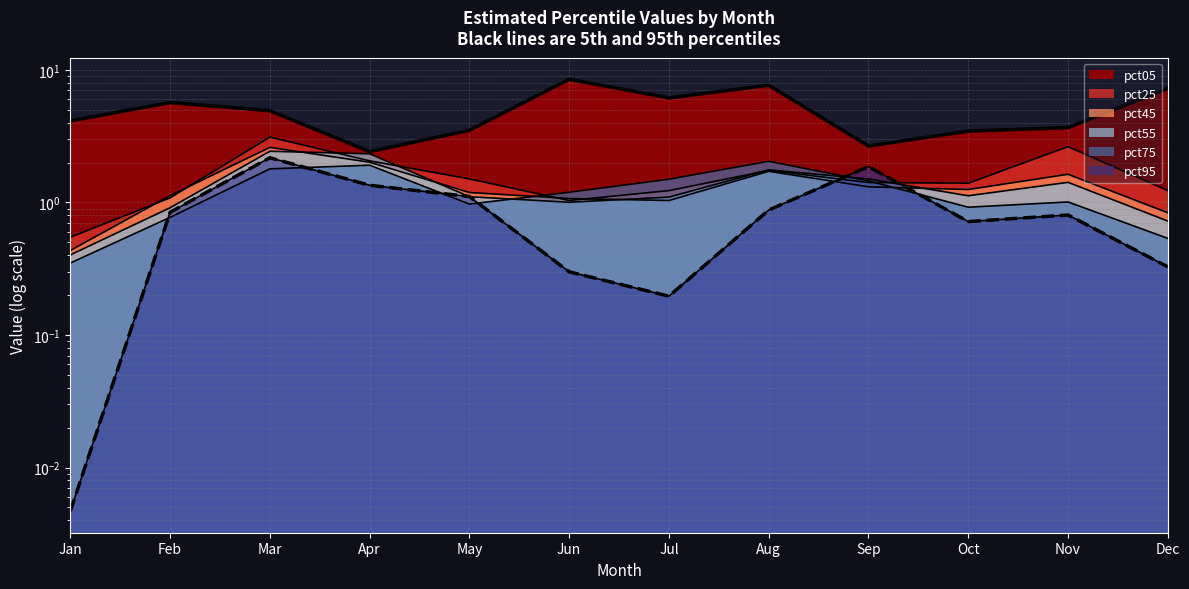

Which label corresponds to the largest value in the chart?

Jun